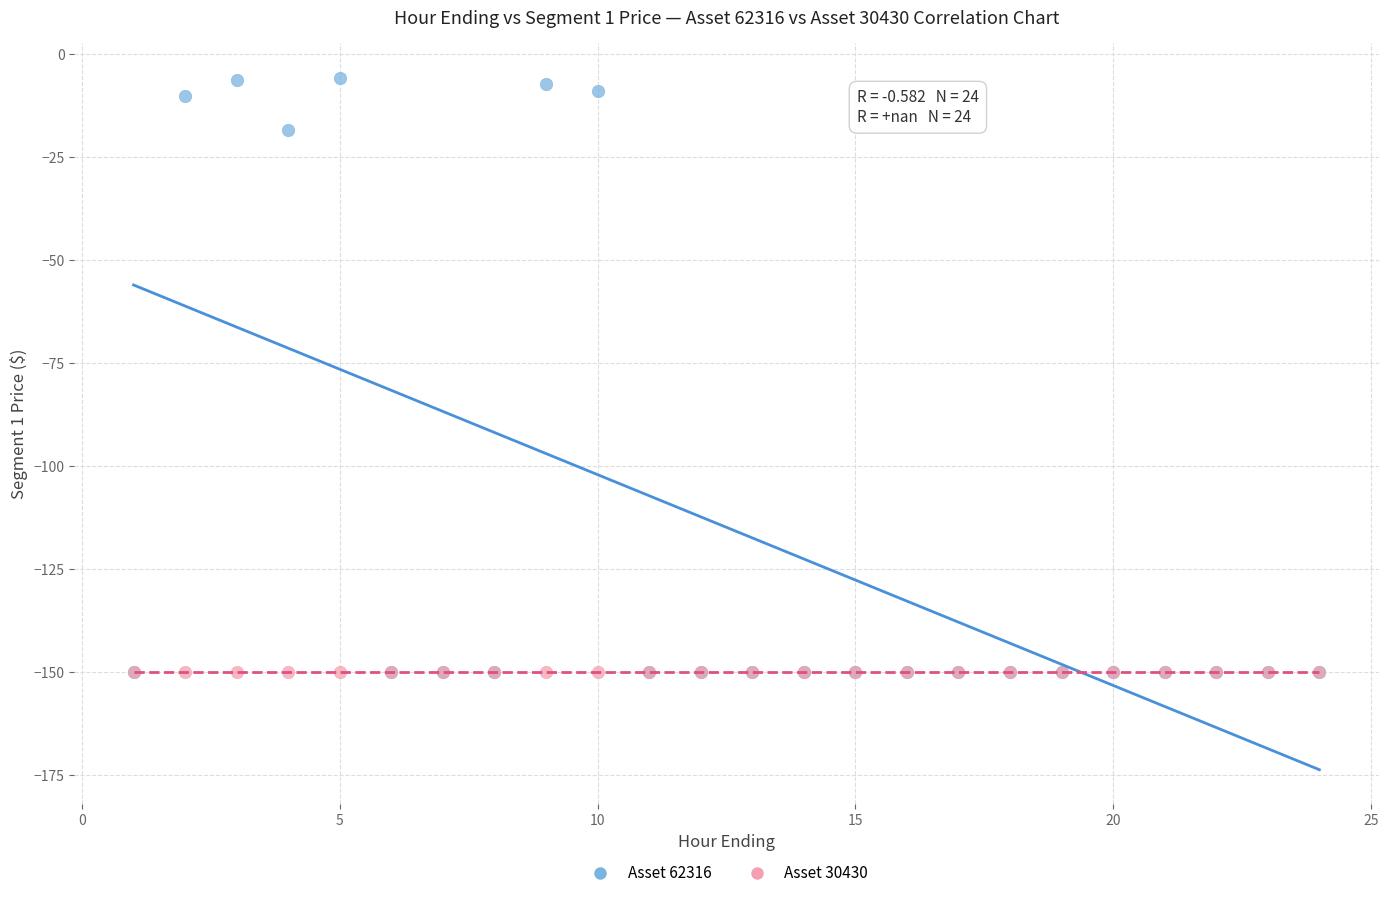

Which series reaches the maximum Y coordinate?

Asset 62316